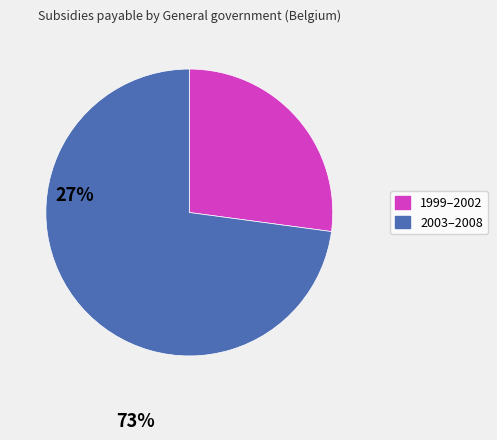

Which category has the smallest portion of the pie?

1999–2002